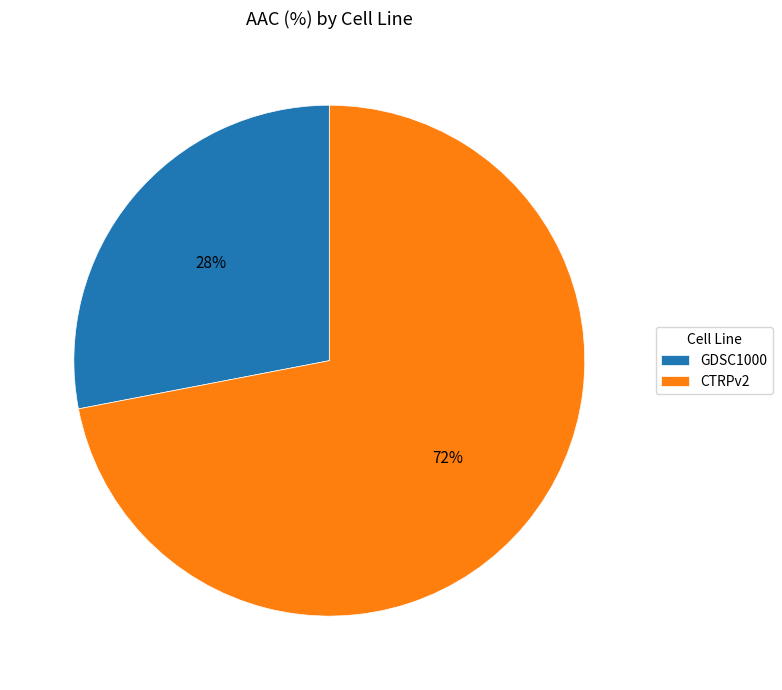

To the nearest percent, what is the combined percentage of GDSC1000 and CTRPv2?

100%